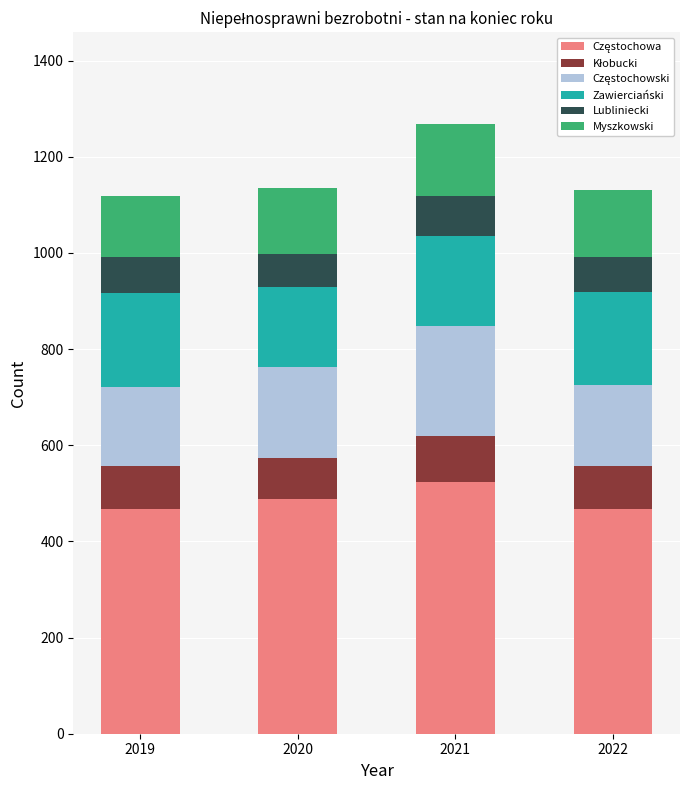

What is the total value across all series at 2020?

1136